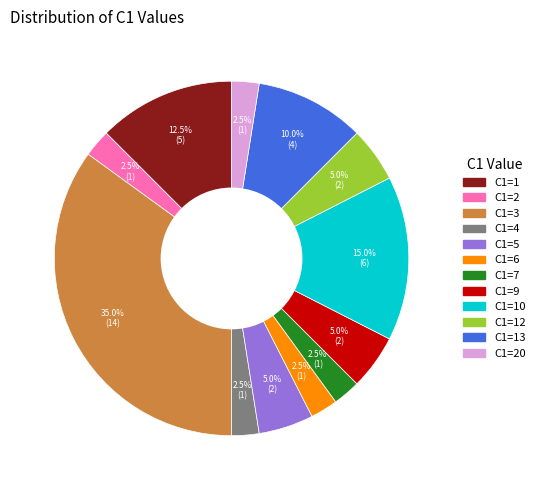

Is there any slice that represents more than half of the pie?

No